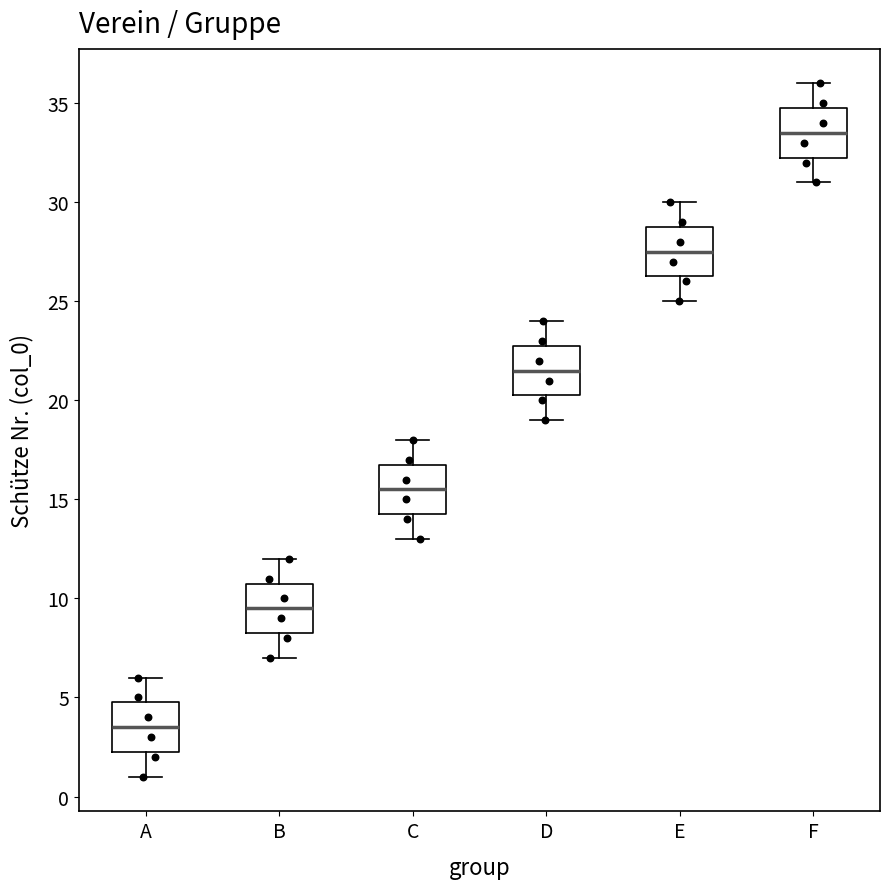

Reading left to right, transcribe this box plot: for each box, give where its median line is, the range the box spans, and where its two whiskers end, as read against the y-axis. The values are not printed on the chart, so give them approximately, as read against the axis.

A: median 3.5, box 2.5 to 5.0, whiskers 1.0 to 6.0
B: median 9.5, box 8.5 to 11.0, whiskers 7.0 to 12.0
C: median 15.5, box 14.5 to 17.0, whiskers 13.0 to 18.0
D: median 21.5, box 20.5 to 23.0, whiskers 19.0 to 24.0
E: median 27.5, box 26.5 to 29.0, whiskers 25.0 to 30.0
F: median 33.5, box 32.5 to 35.0, whiskers 31.0 to 36.0